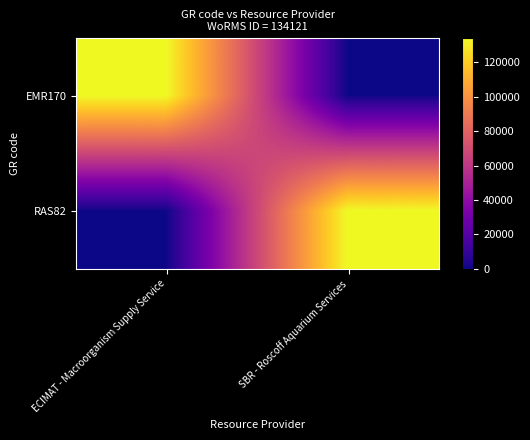

Reading left to right, transcribe all the data shown in this chart.

EMR170: ECIMAT - Macroorganism Supply Service=134121	SBR - Roscoff Aquarium Services=0
RAS82: ECIMAT - Macroorganism Supply Service=0	SBR - Roscoff Aquarium Services=134121